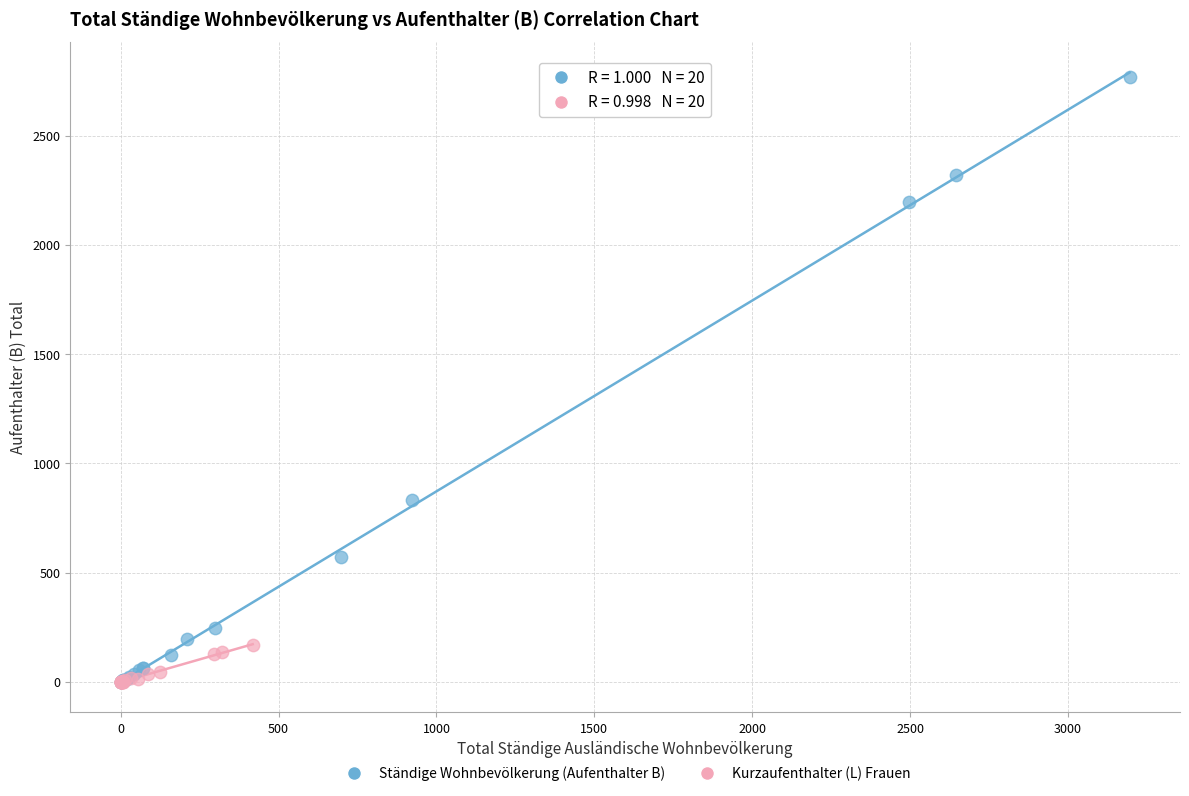

Which series has the largest Y range (max minus min)?

Ständige Wohnbevölkerung (Aufenthalter B)